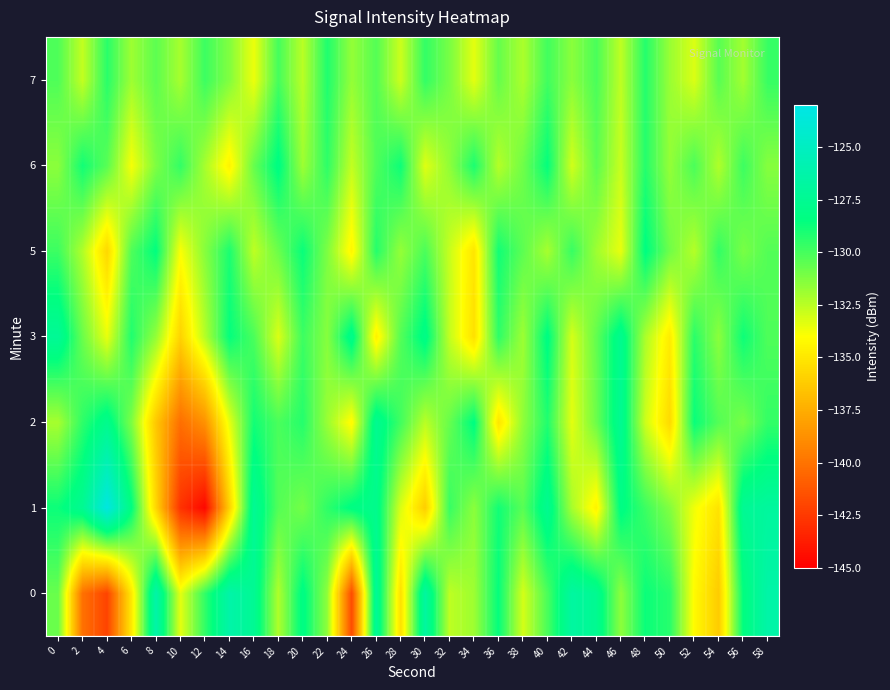

Which label corresponds to the smallest value in the chart?

12